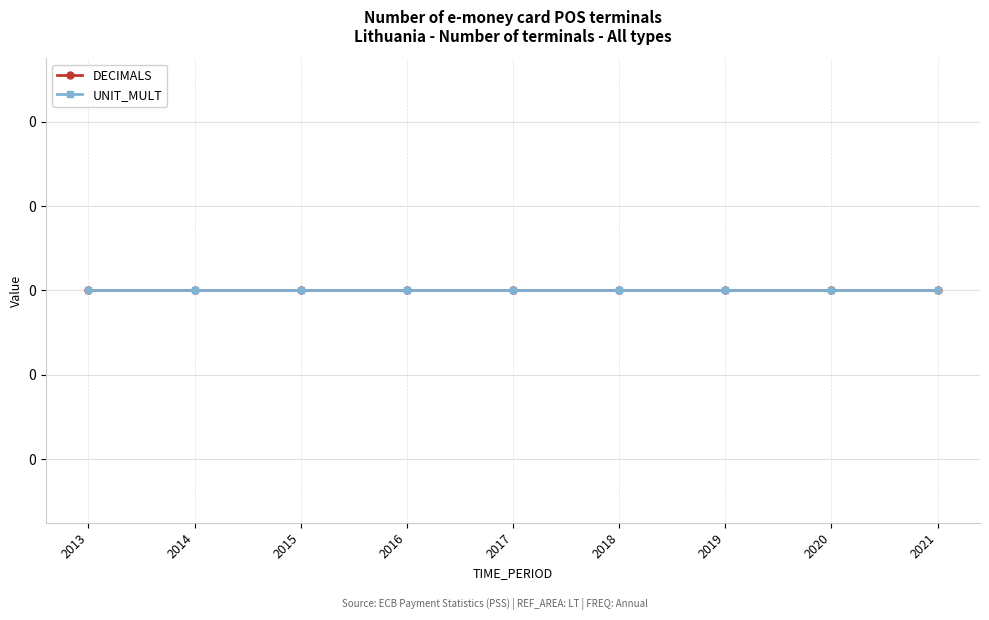

At which label does DECIMALS reach its minimum?

2013